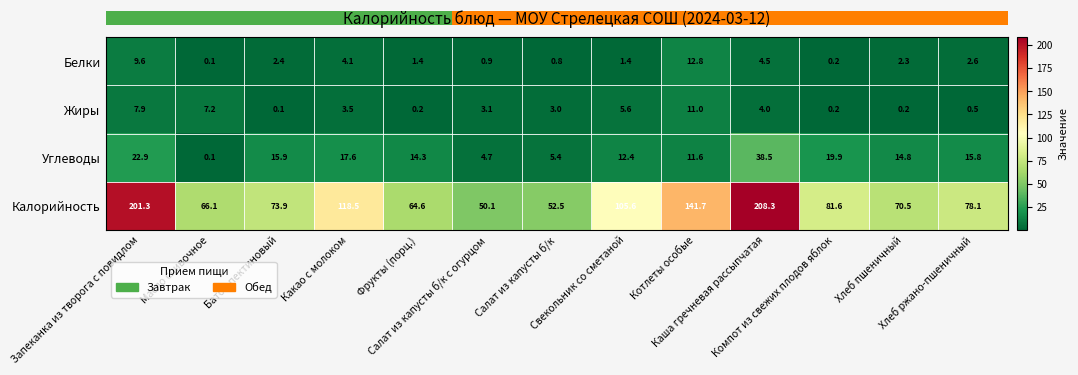

List the series in order of their peak value, lowest first.

Жиры, Белки, Углеводы, Калорийность